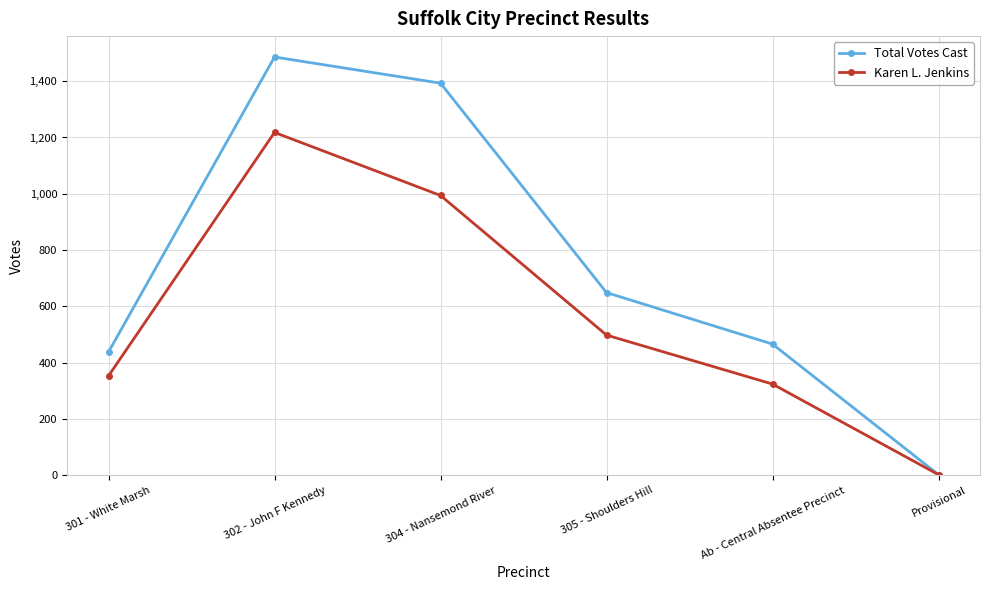

Rank the series at 301 - White Marsh from highest to lowest value.

Total Votes Cast, Karen L. Jenkins